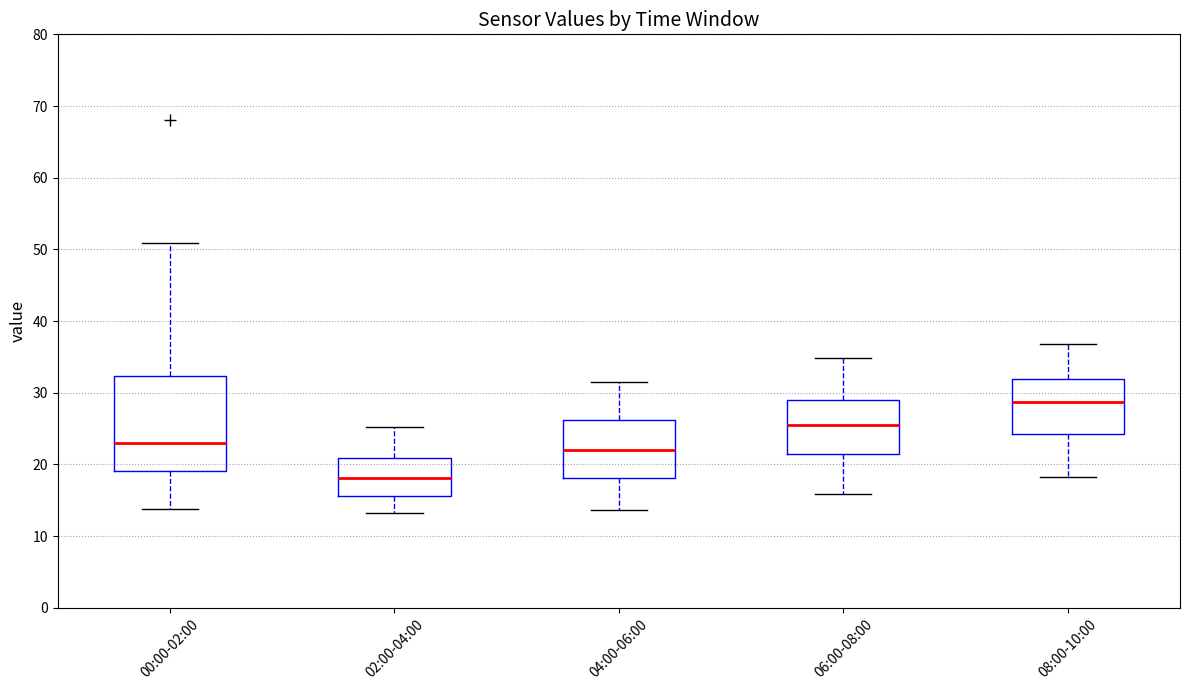

Which box's median line is the highest?

08:00-10:00